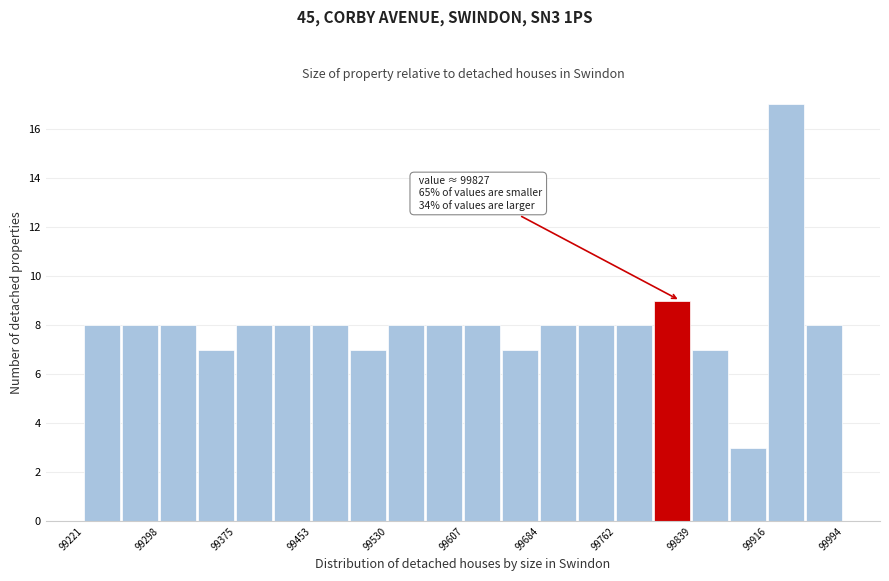

Read against the x-axis, roughly where is the centre of the tallest bar?

99930